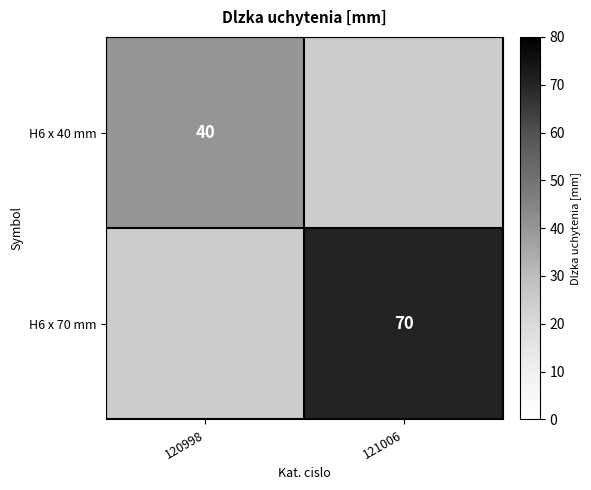

True or false: H6 x 70 mm has a value of 70 at 121006.

True